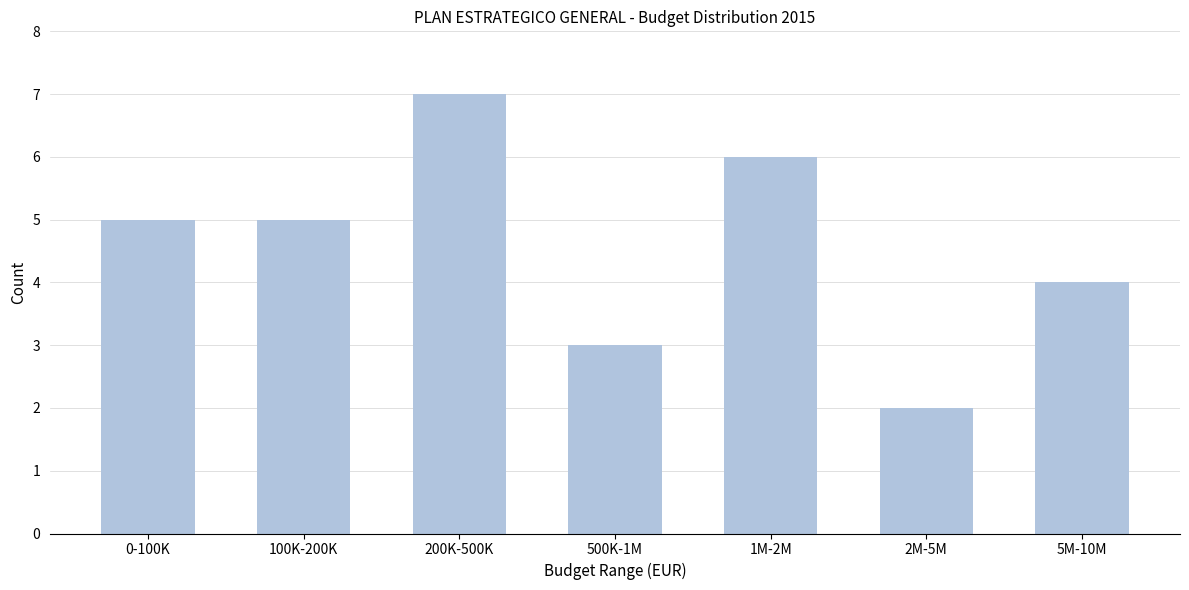

Reading right to left, what are all the values shown in this chart?

5M-10M=4	2M-5M=2	1M-2M=6	500K-1M=3	200K-500K=7	100K-200K=5	0-100K=5